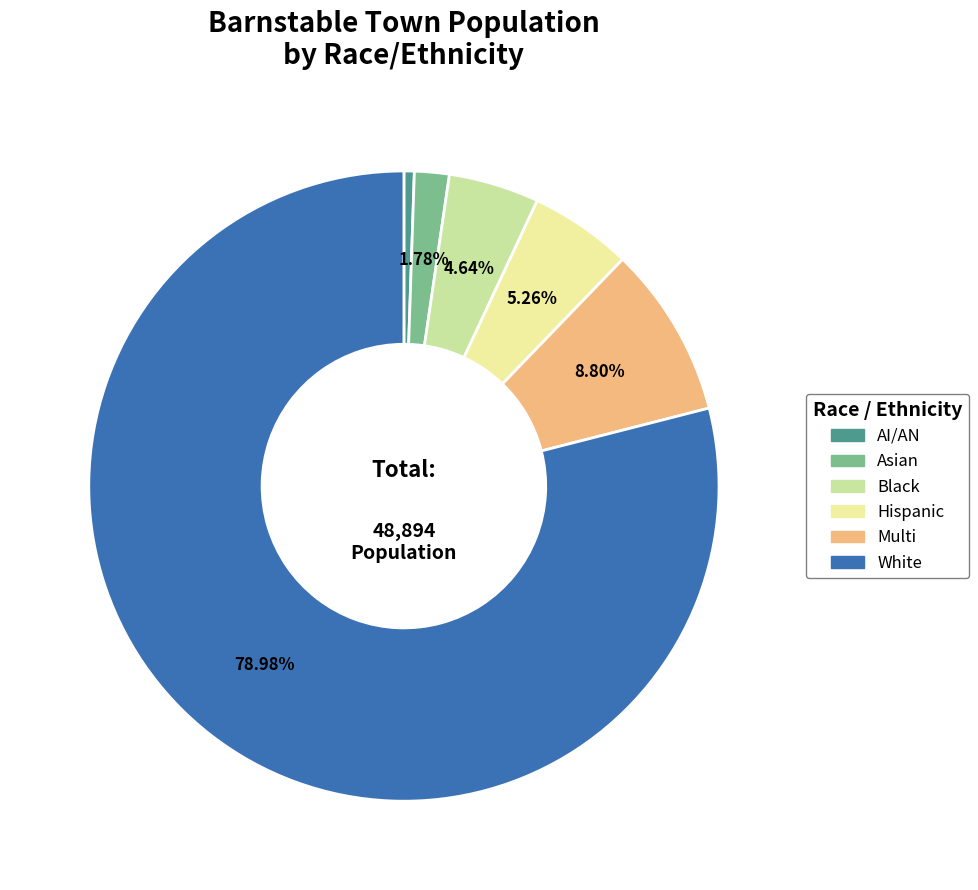

Which has a higher value, Asian or Multi?

Multi